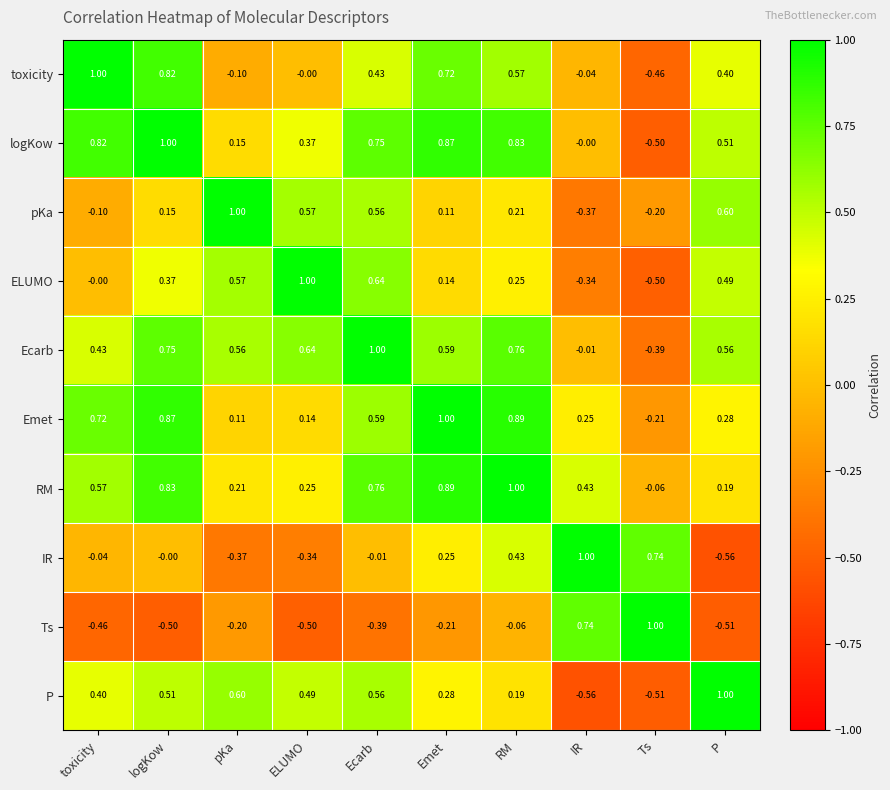

Where is Ecarb nearest to the value 0?

IR